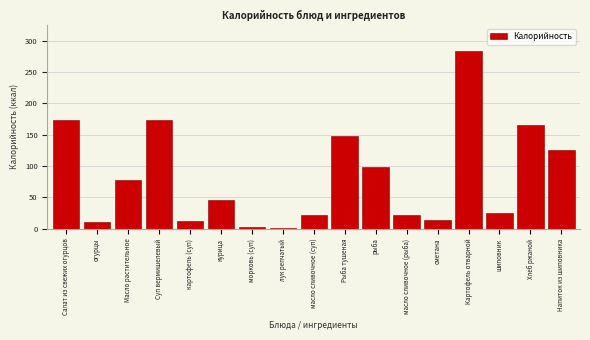

The value at Картофель отварной is 283.0. True or false?

True